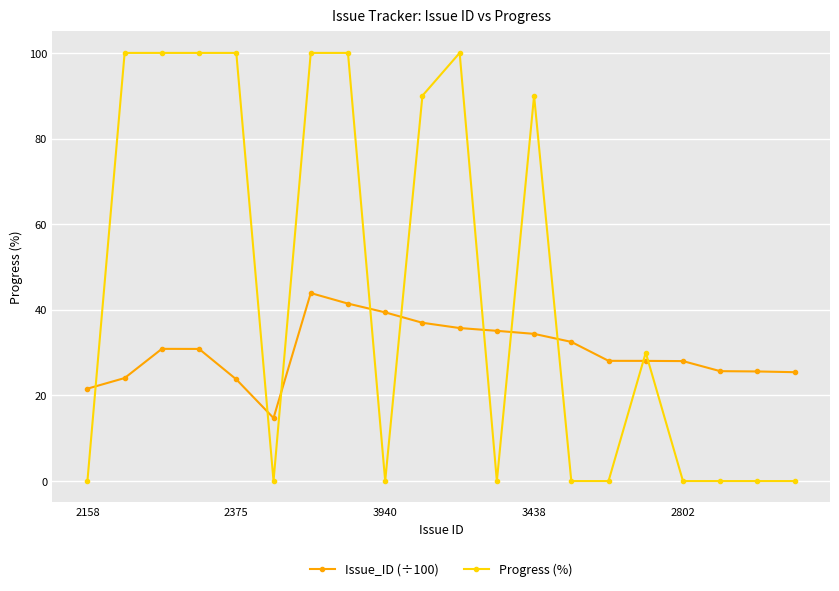

List the series in order of their peak value, highest first.

Progress (%), Issue_ID (÷100)